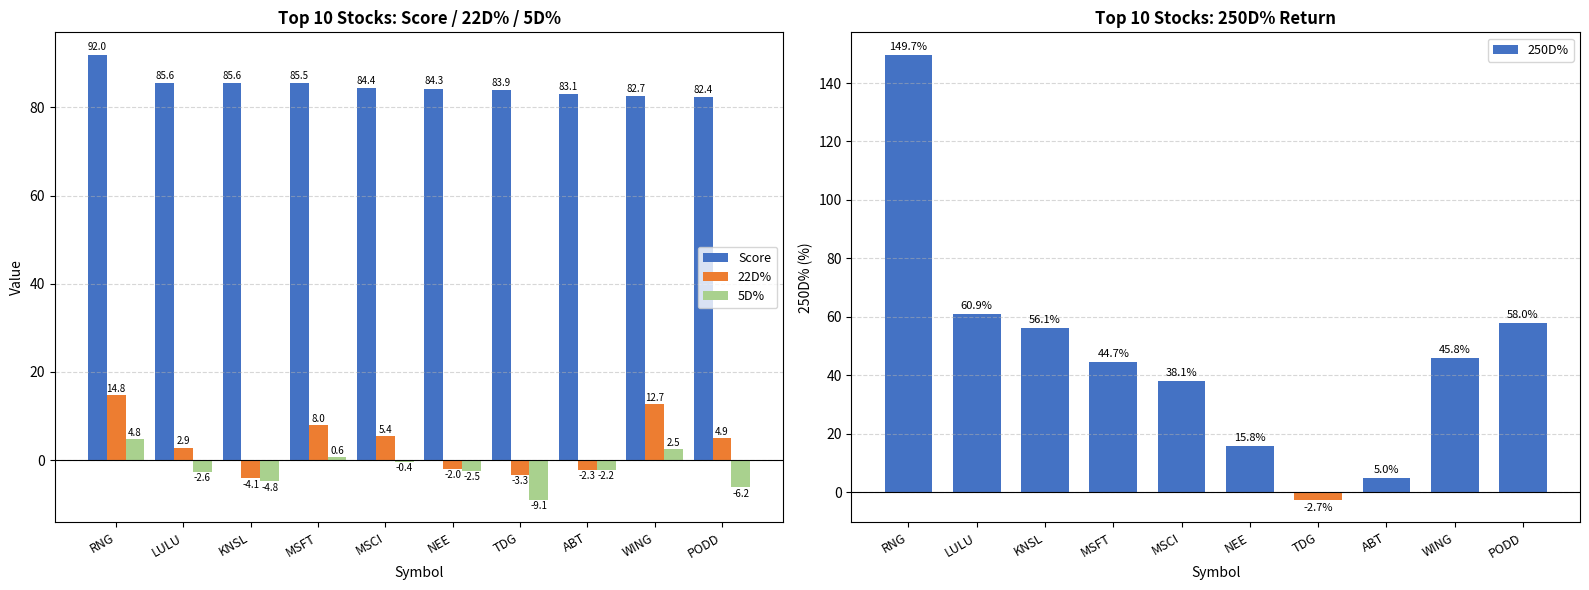

True or false: 5D% has a value of 2.5 at WING.

True